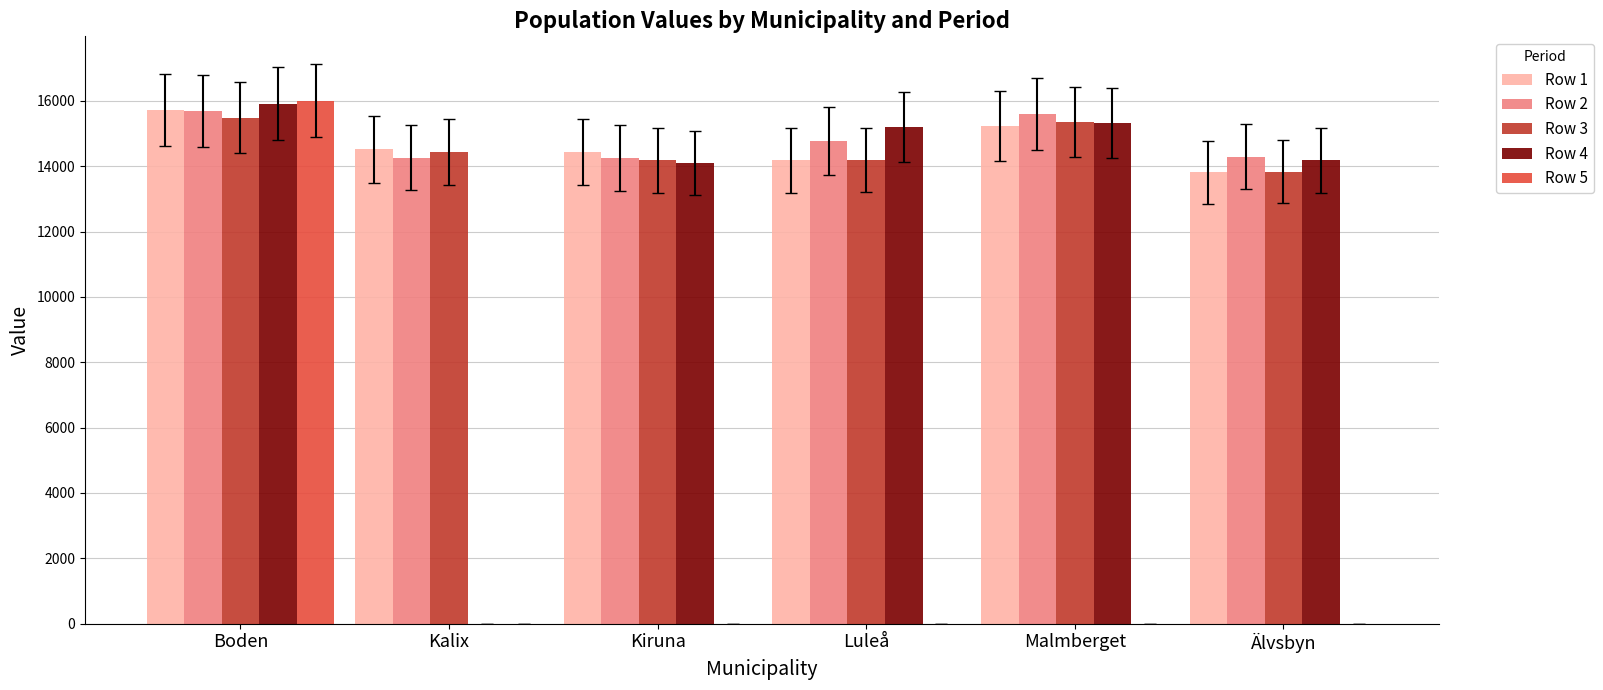

Is the value of Row 5 at Boden greater than the value of Row 1 at Kiruna?

Yes